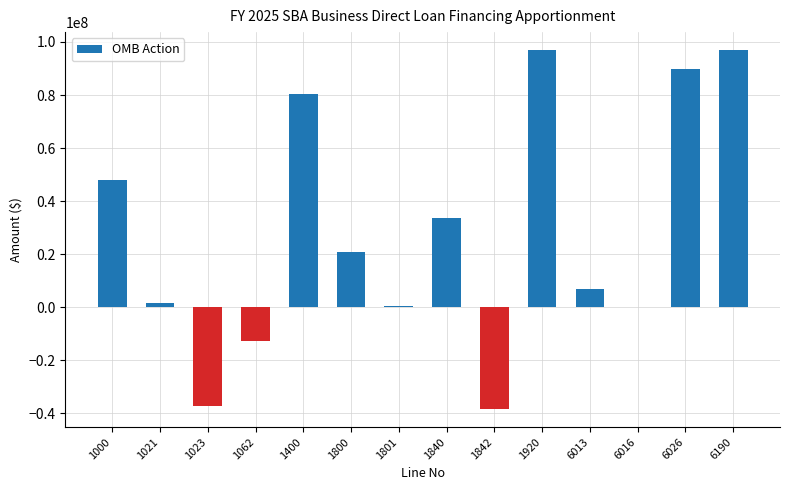

How many categories are shown in the chart?

14